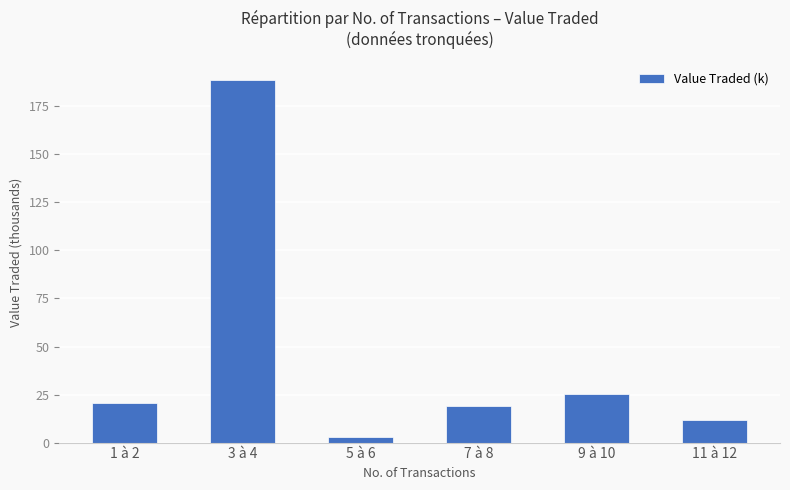

Rank the categories by value from highest to lowest.

3 à 4, 9 à 10, 1 à 2, 7 à 8, 11 à 12, 5 à 6